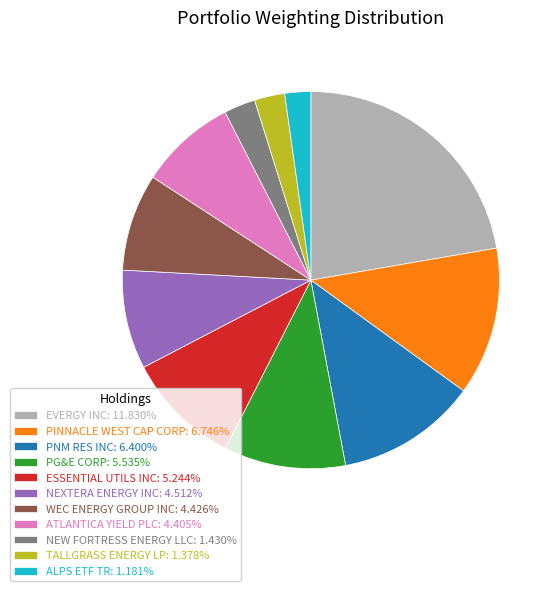

True or false: PINNACLE WEST CAP CORP accounts for 13% of the total.

True